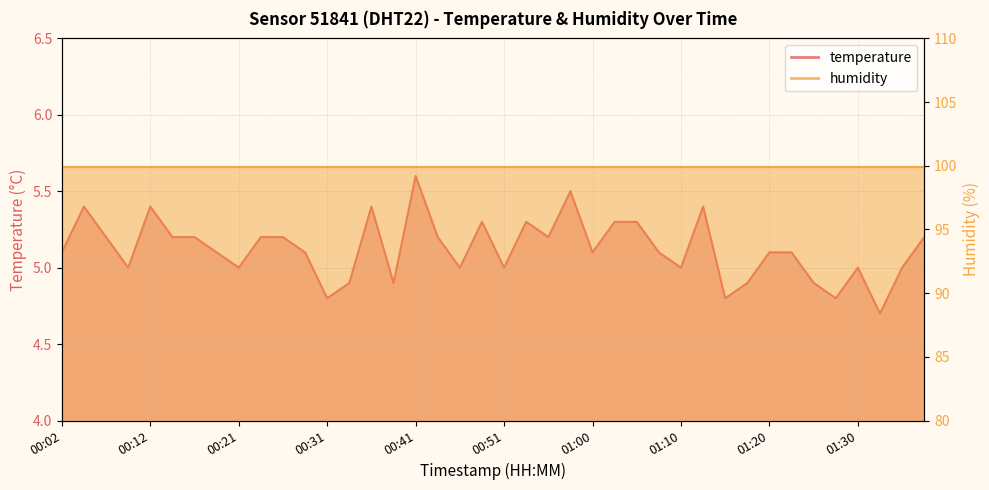

At which label is the value closest to 5?

00:09